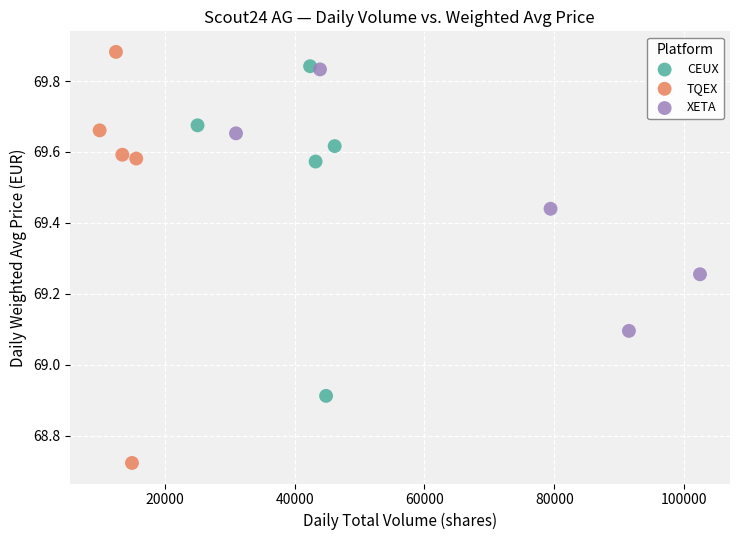

Which series contains the highest Y value?

TQEX